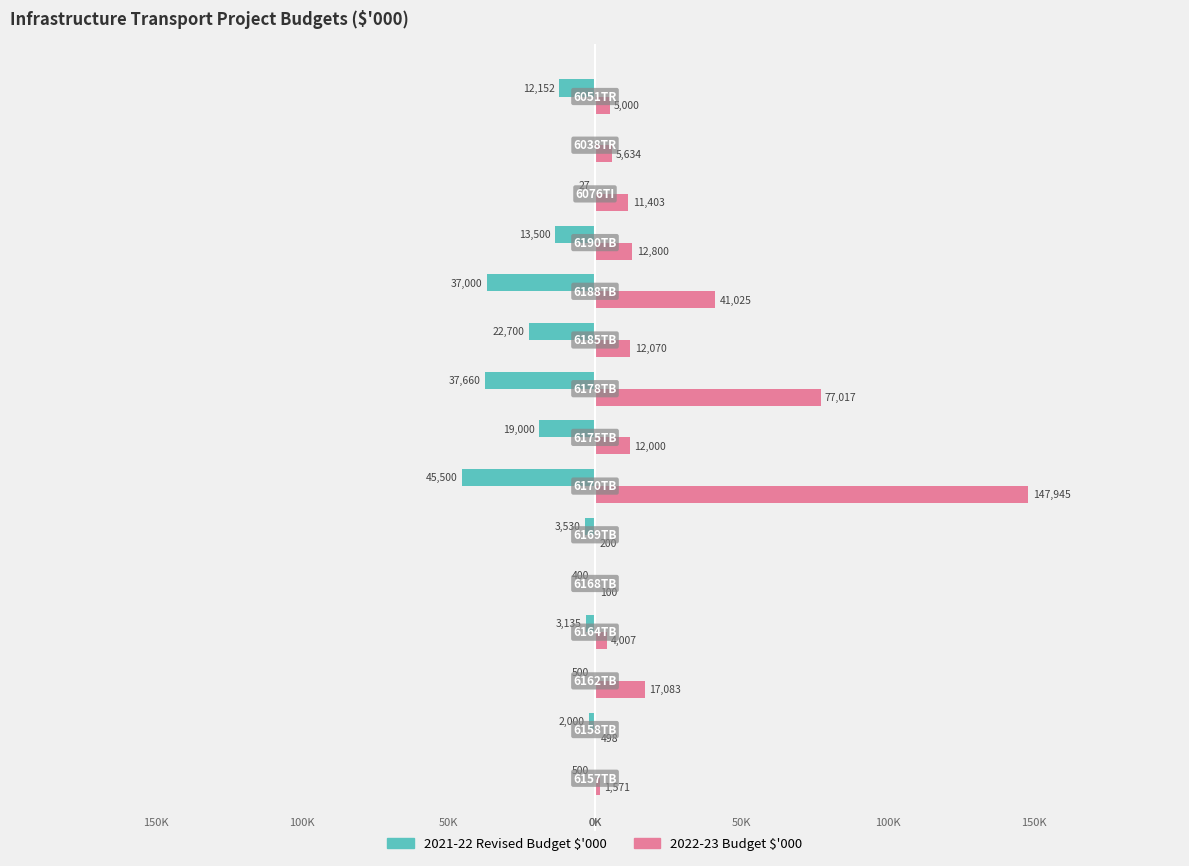

Is it true that 2021-22 Revised Budget equals -5302 at −50000?

False